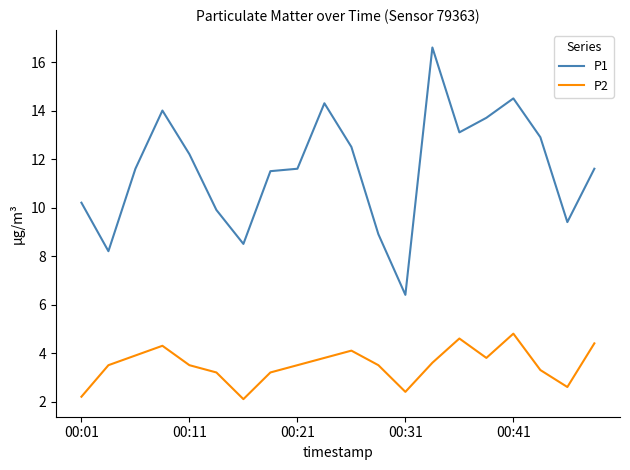

Which series has the largest total across all categories?

P1